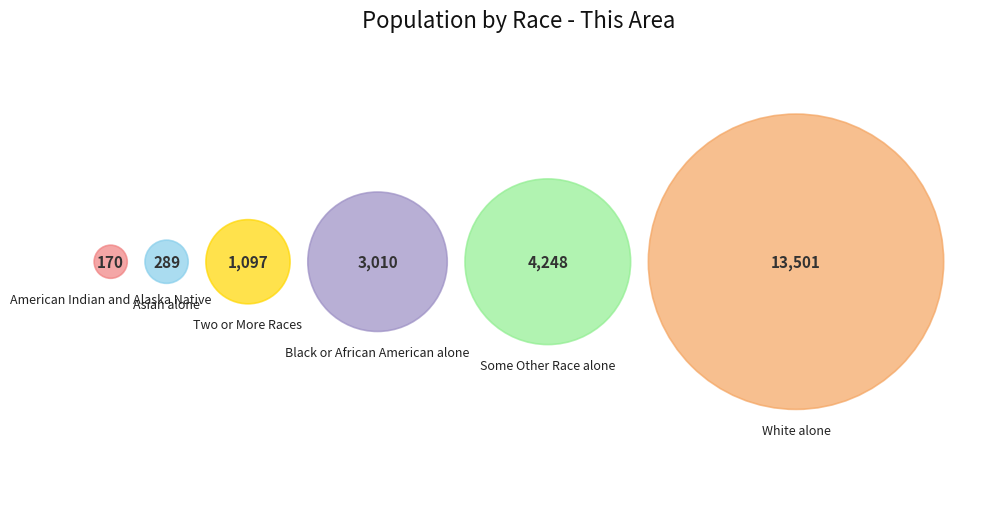

The Two or More Races slice represents 5% of the pie. True or false?

True